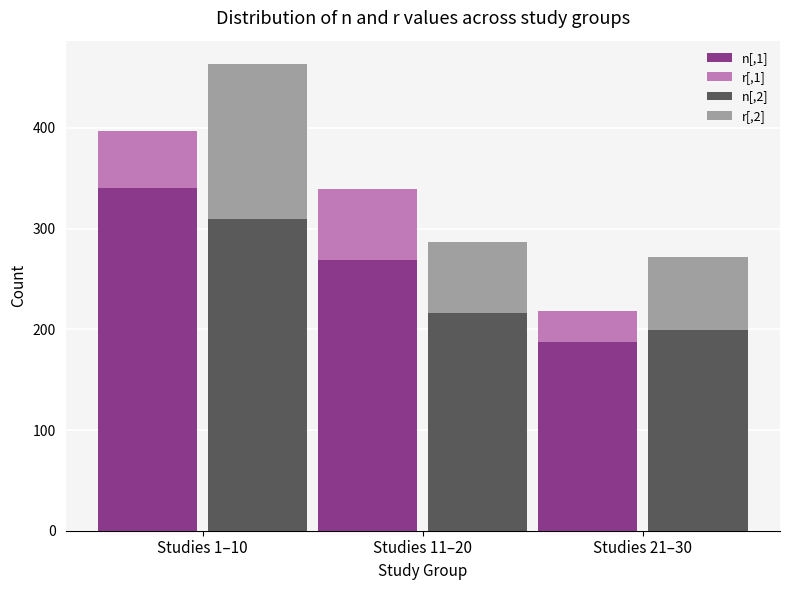

Reading right to left, list all the values displayed in this chart.

n[,1]: Studies 21–30=187.0	Studies 11–20=269.0	Studies 1–10=340.0
r[,1]: Studies 21–30=31.5	Studies 11–20=70.5	Studies 1–10=56.5
n[,2]: Studies 21–30=199.0	Studies 11–20=216.0	Studies 1–10=310.0
r[,2]: Studies 21–30=72.5	Studies 11–20=70.5	Studies 1–10=153.5